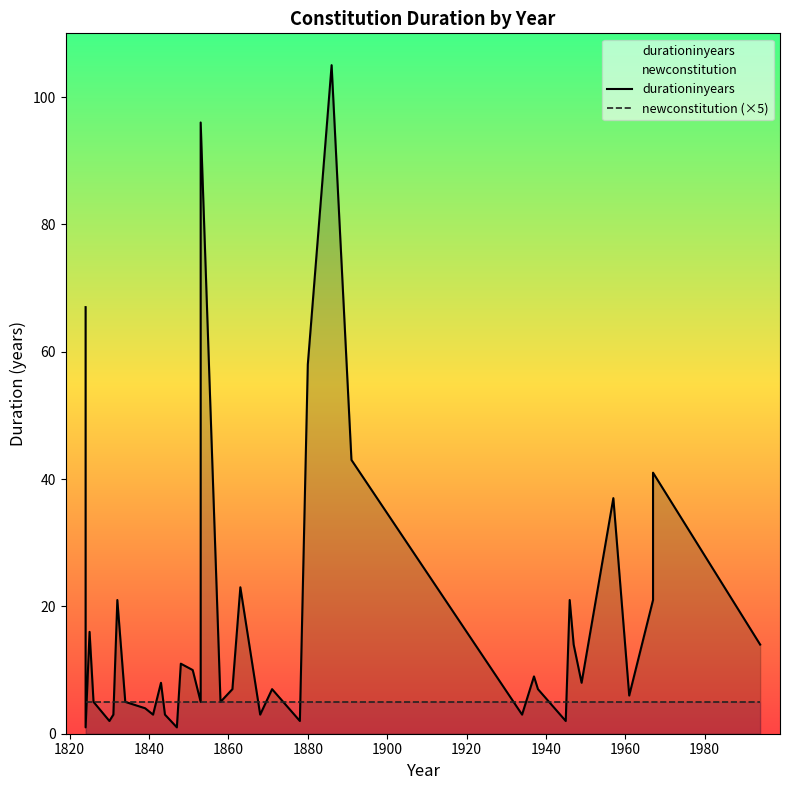

True or false: durationinyears has more than 0 points higher than both neighbors.

True